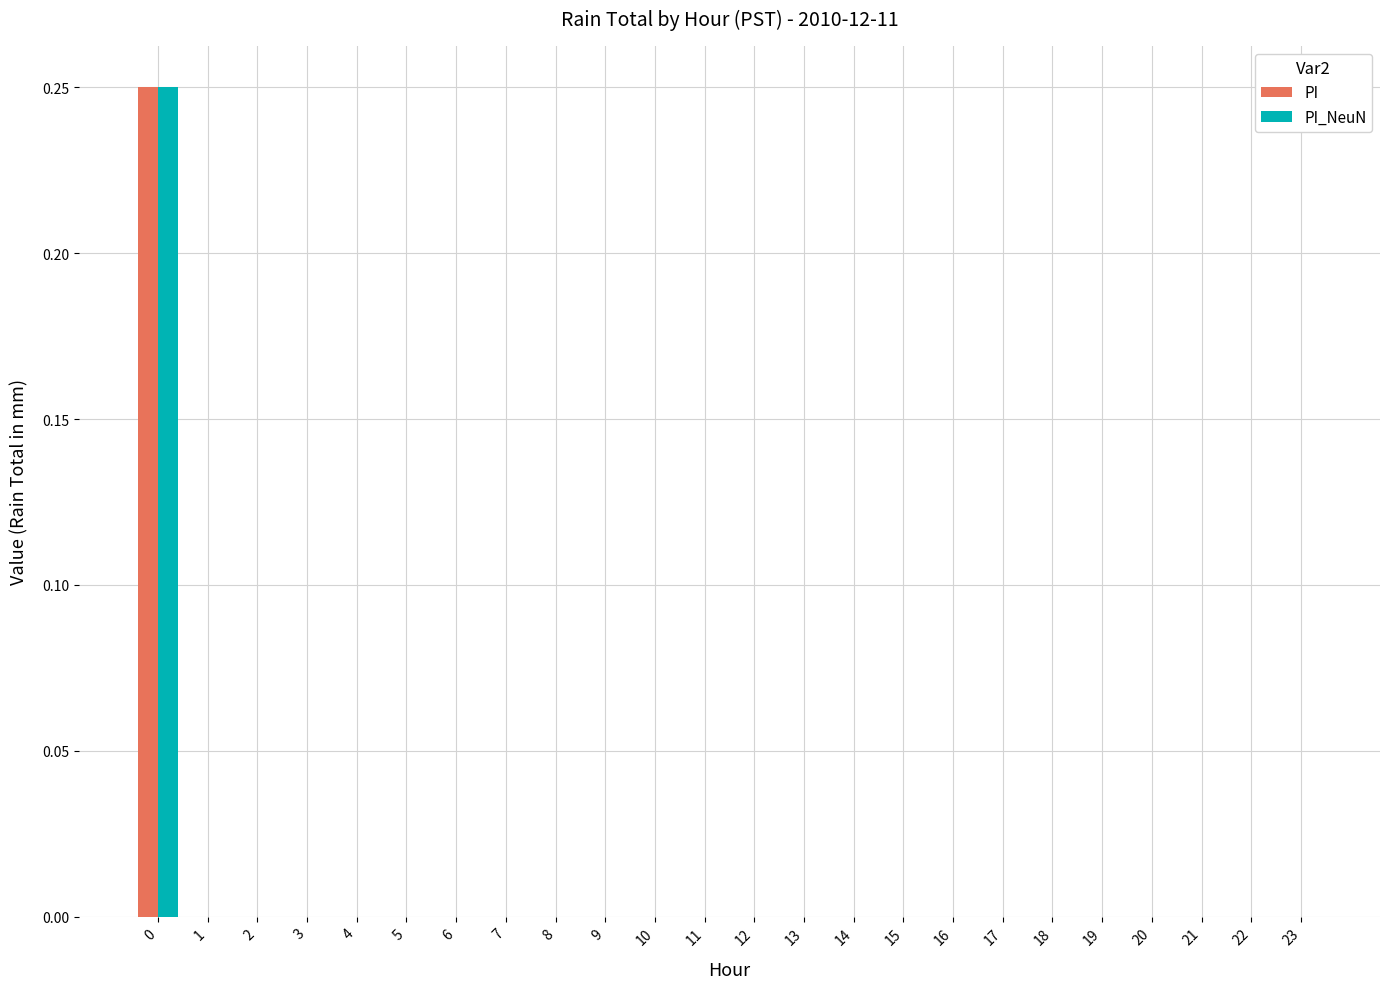

The value of PI_NeuN at 0 is 0.4. True or false?

False